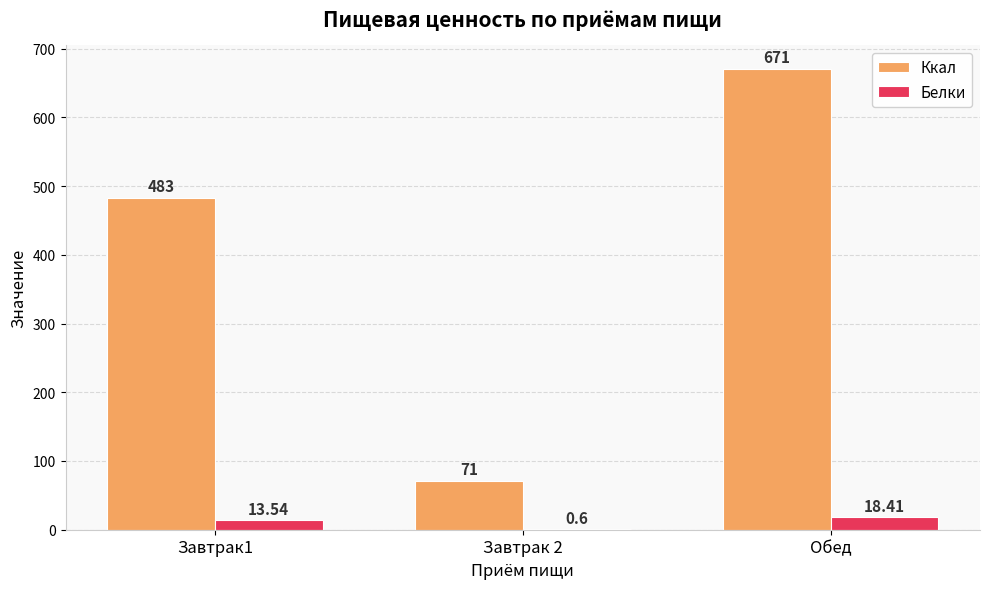

Reading right to left, transcribe all the data shown in this chart.

Ккал: 671.0	71.0	483.0
Белки: 18.4	0.6	13.5